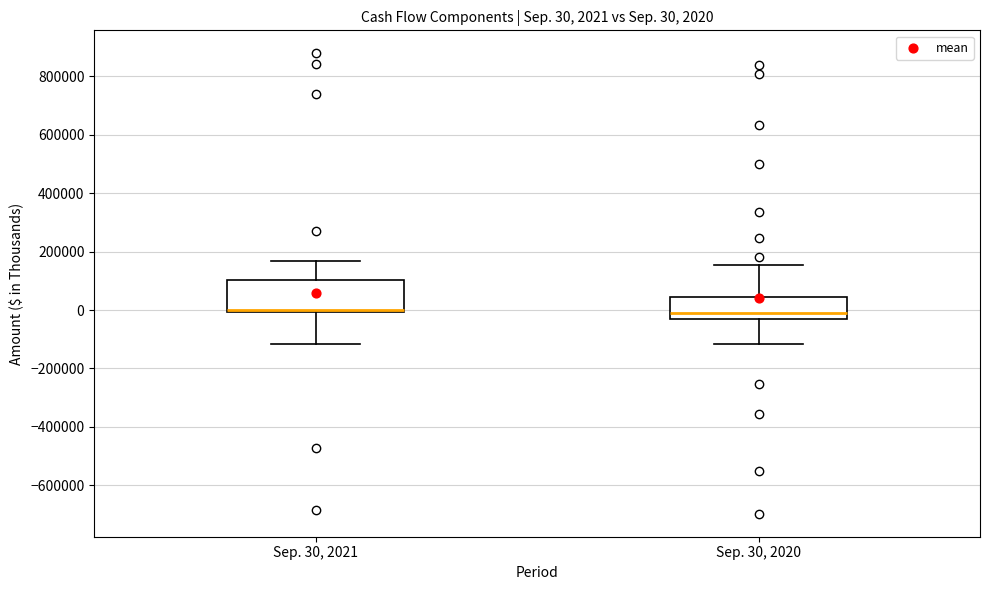

Comparing the boxes themselves (not the whiskers), which one is the tallest?

Sep. 30, 2021